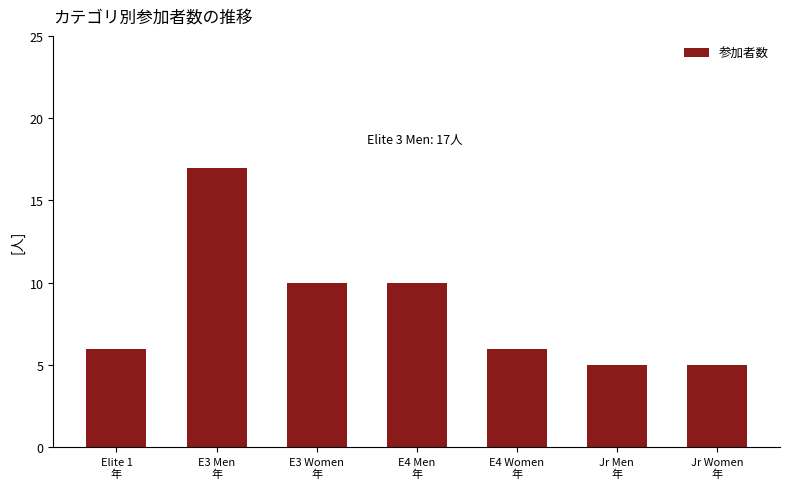

How many categories are shown in the chart?

7